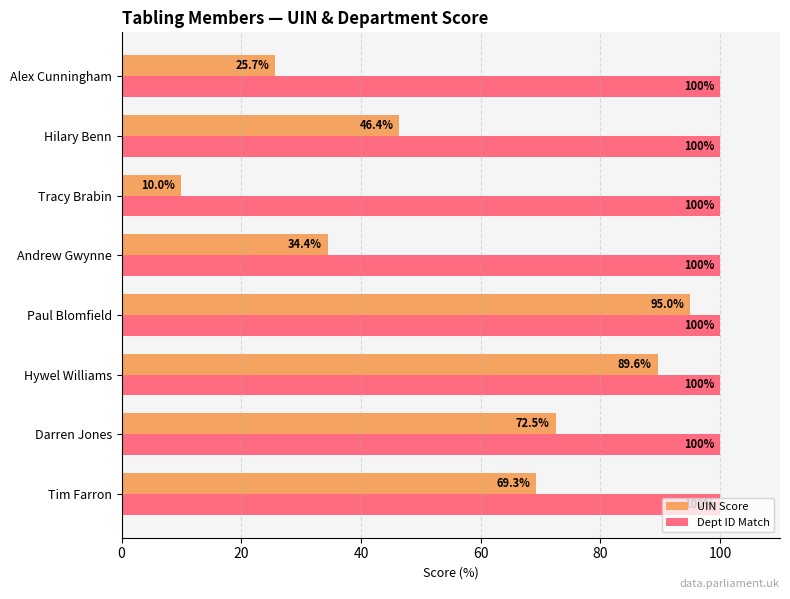

Is it true that UIN Score equals 69.3 at Tim Farron?

True